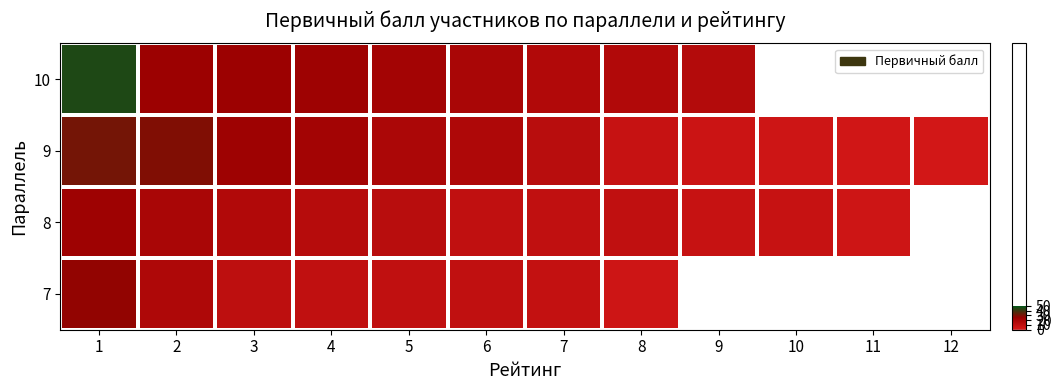

At which category is the sum across all series the highest?

1